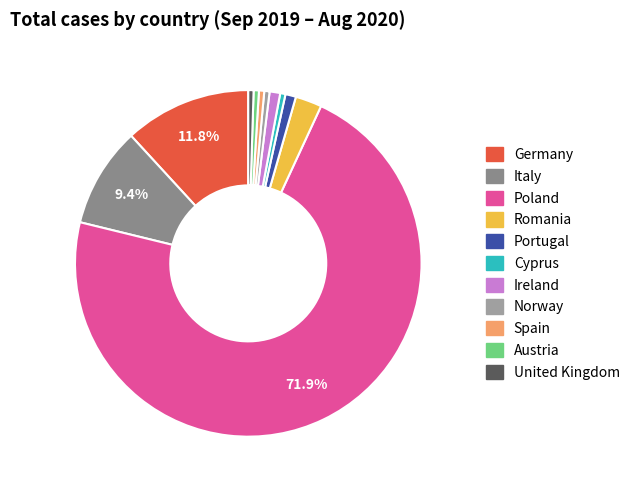

To the nearest percent, what is the combined percentage of Romania and Cyprus?

3%